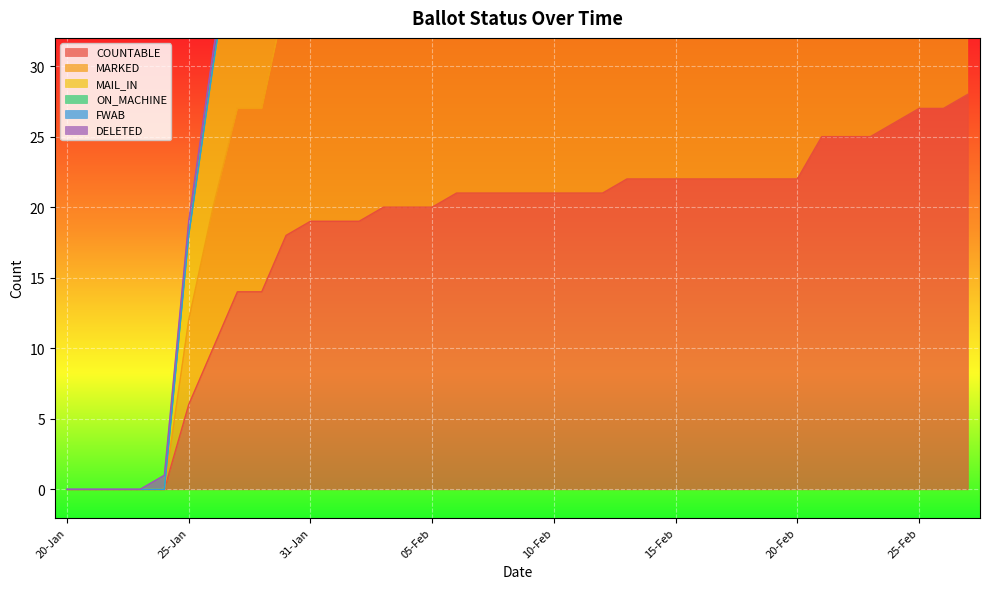

List the labels in order of MARKED value, smallest first.

20-Jan, 21-Jan, 22-Jan, 23-Jan, 24-Jan, 25-Jan, 26-Jan, 27-Jan, 29-Jan, 30-Jan, 31-Jan, 01-Feb, 02-Feb, 03-Feb, 04-Feb, 05-Feb, 06-Feb, 07-Feb, 08-Feb, 09-Feb, 10-Feb, 11-Feb, 12-Feb, 13-Feb, 14-Feb, 15-Feb, 16-Feb, 17-Feb, 18-Feb, 19-Feb, 20-Feb, 21-Feb, 22-Feb, 23-Feb, 24-Feb, 25-Feb, 26-Feb, 27-Feb